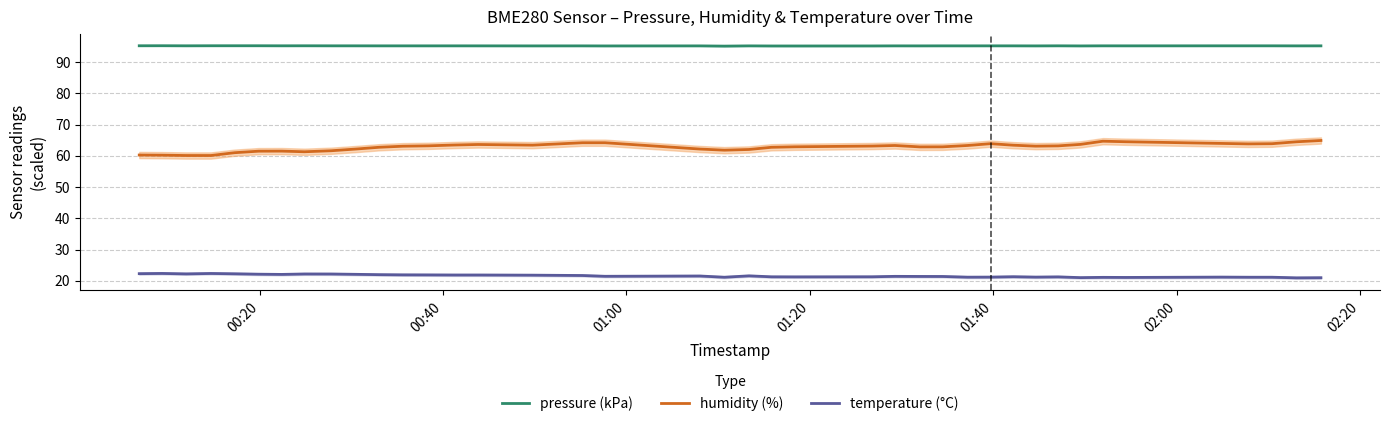

List the series in order of their overall mean, highest first.

pressure (kPa), humidity (%), temperature (°C)